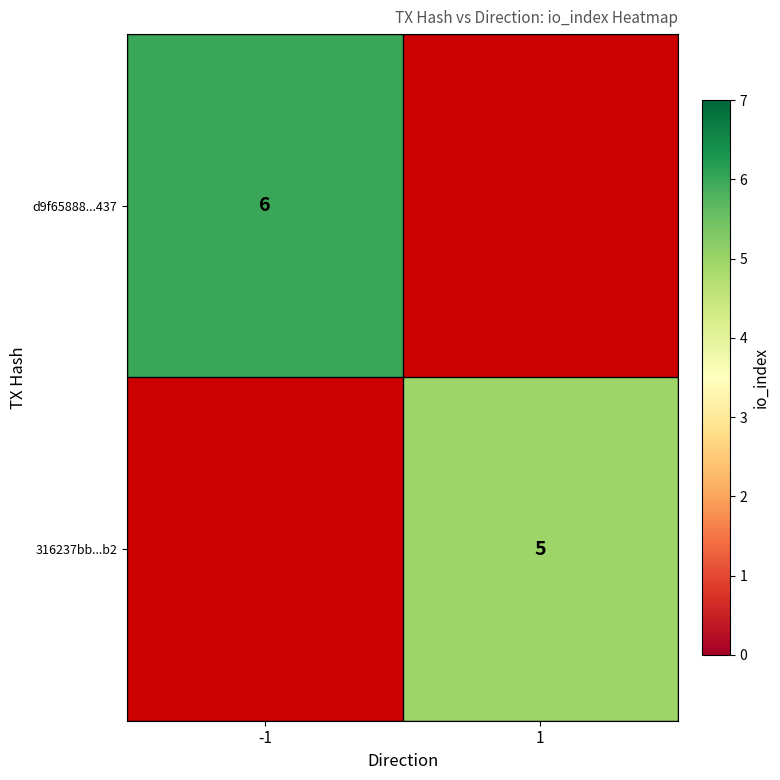

Is it true that 316237bb...b2 equals 5 at 1?

True